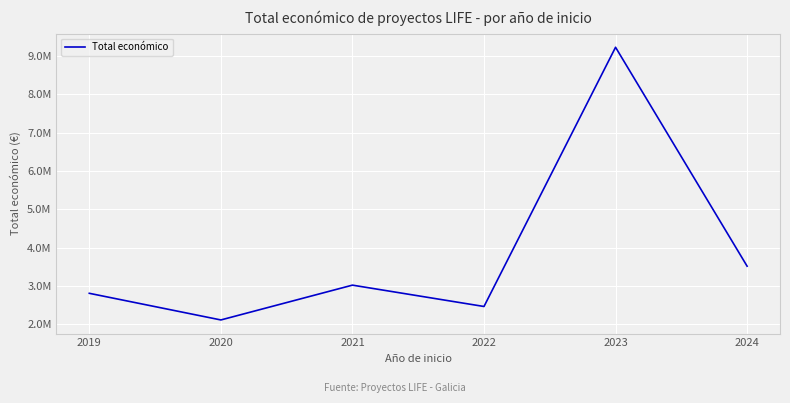

Which category has the highest value across all series?

2023